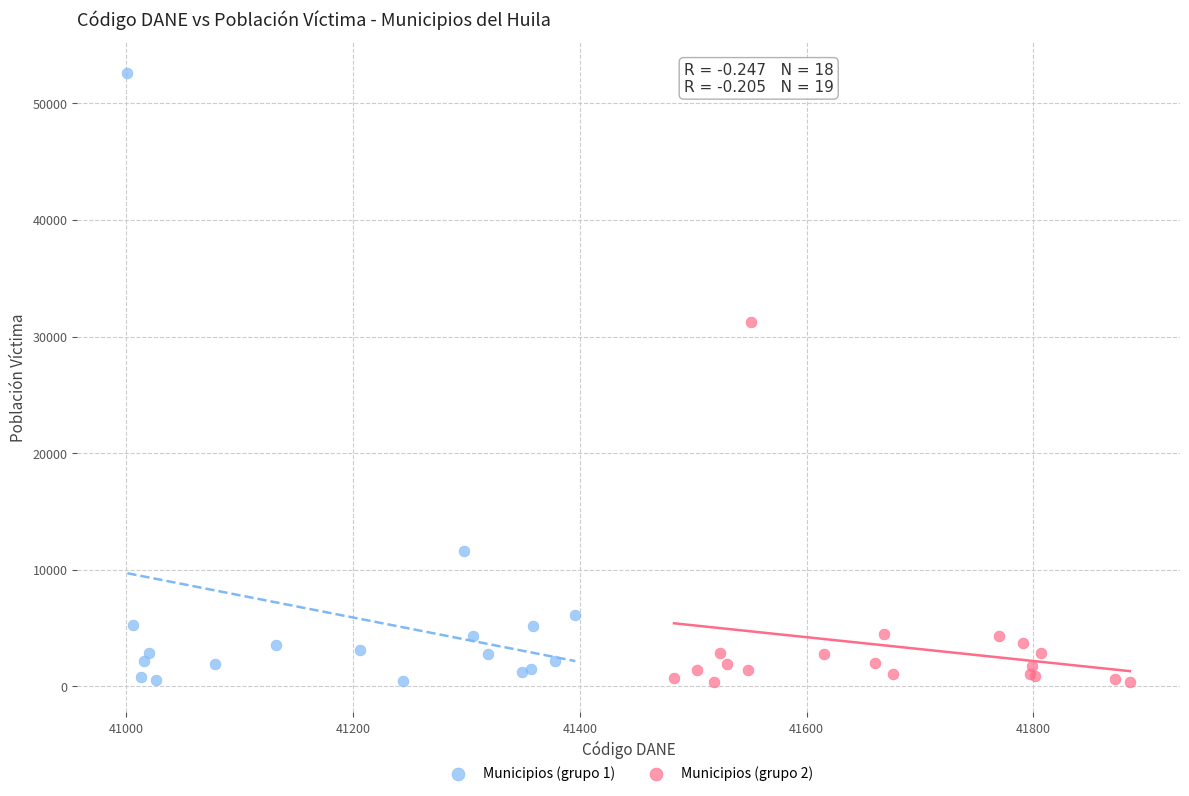

Which series contains the highest Y value?

Municipios (grupo 1)